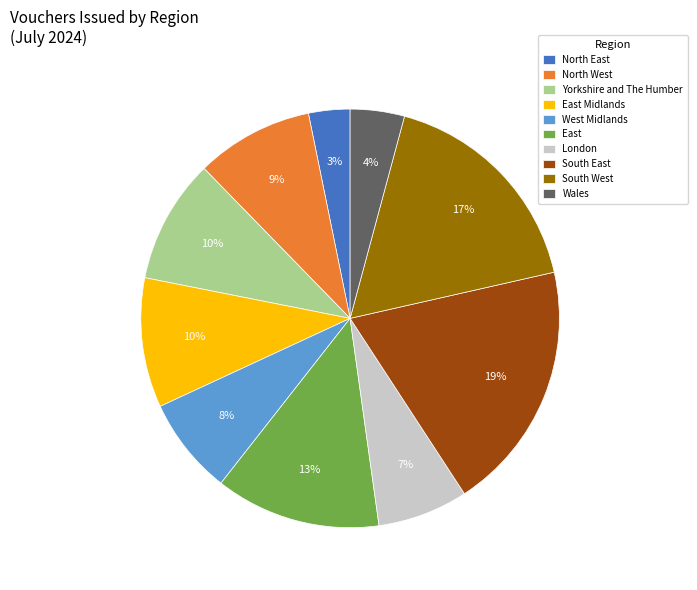

Approximately how many times larger is the value at North West compared to East?

0.7